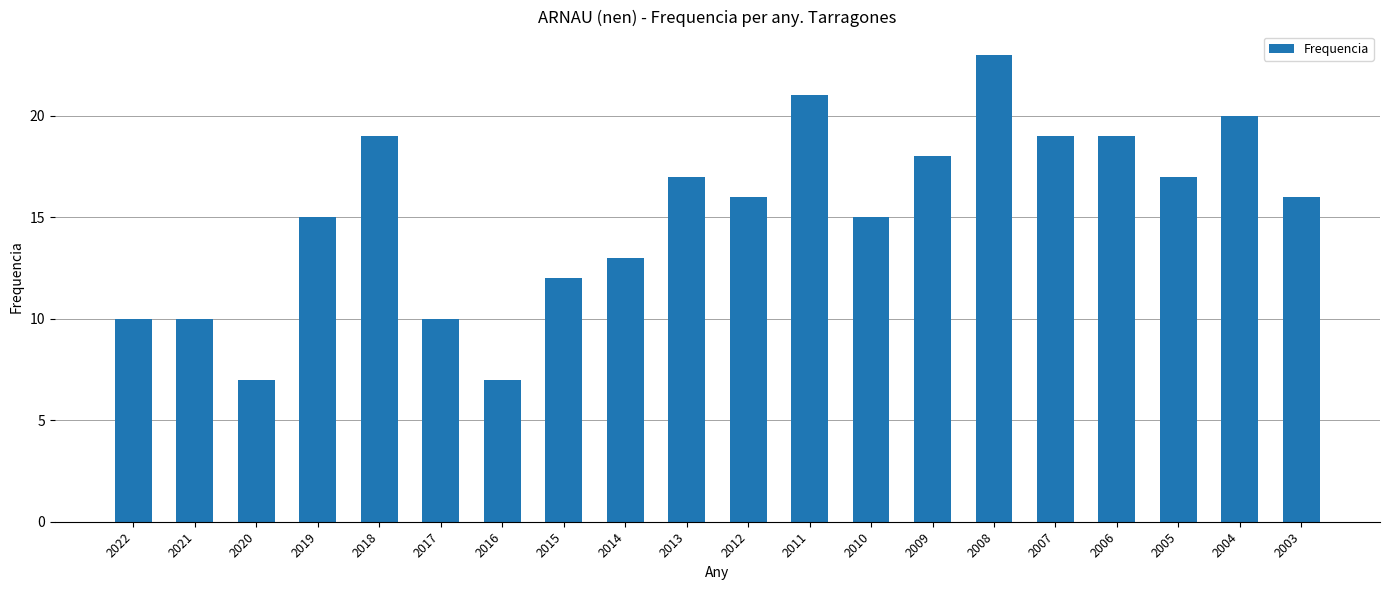

What is the smallest value displayed?

7